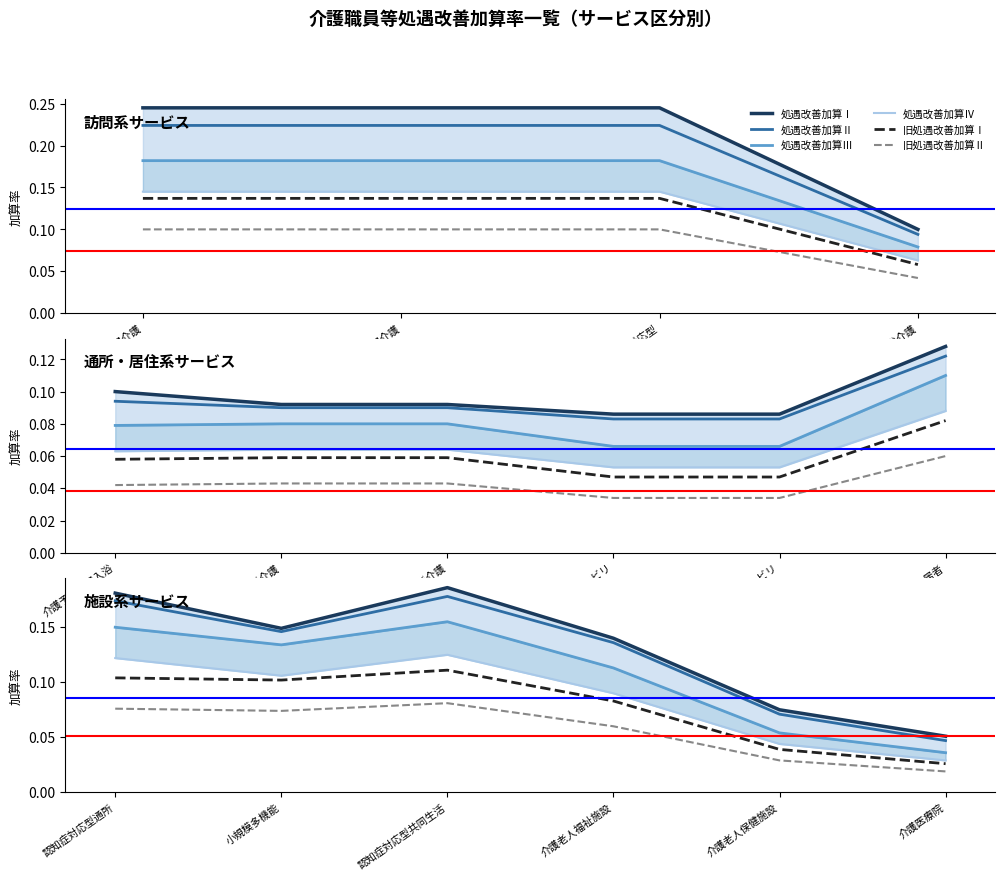

Rank the series by their maximum value, from lowest to highest.

旧処遇改善加算Ⅱ, 旧処遇改善加算Ⅰ, 処遇改善加算Ⅳ, 処遇改善加算Ⅲ, 処遇改善加算Ⅱ, 処遇改善加算Ⅰ